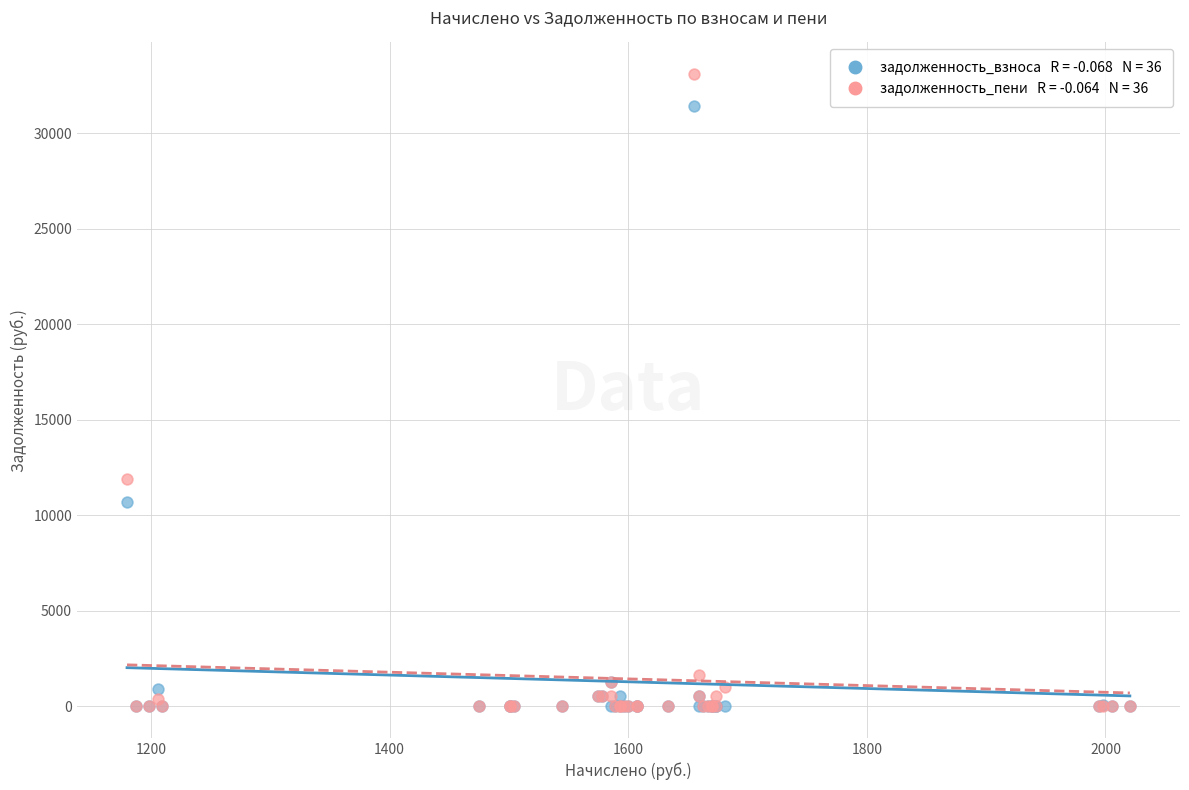

Across all series, what Y value is closest to 16547?

11890.3